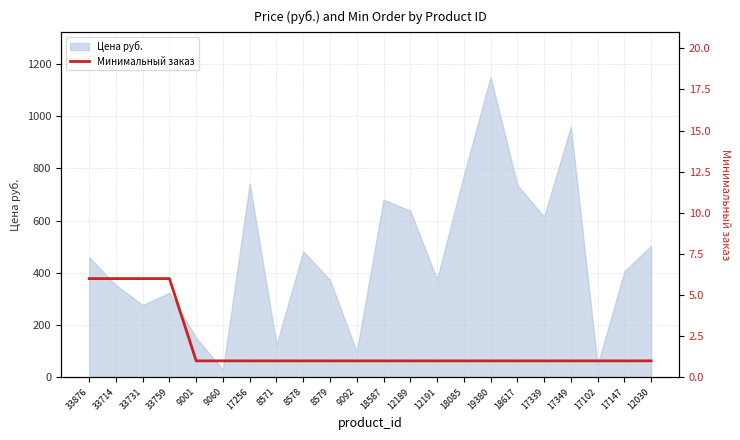

How many lines are shown in the chart?

1